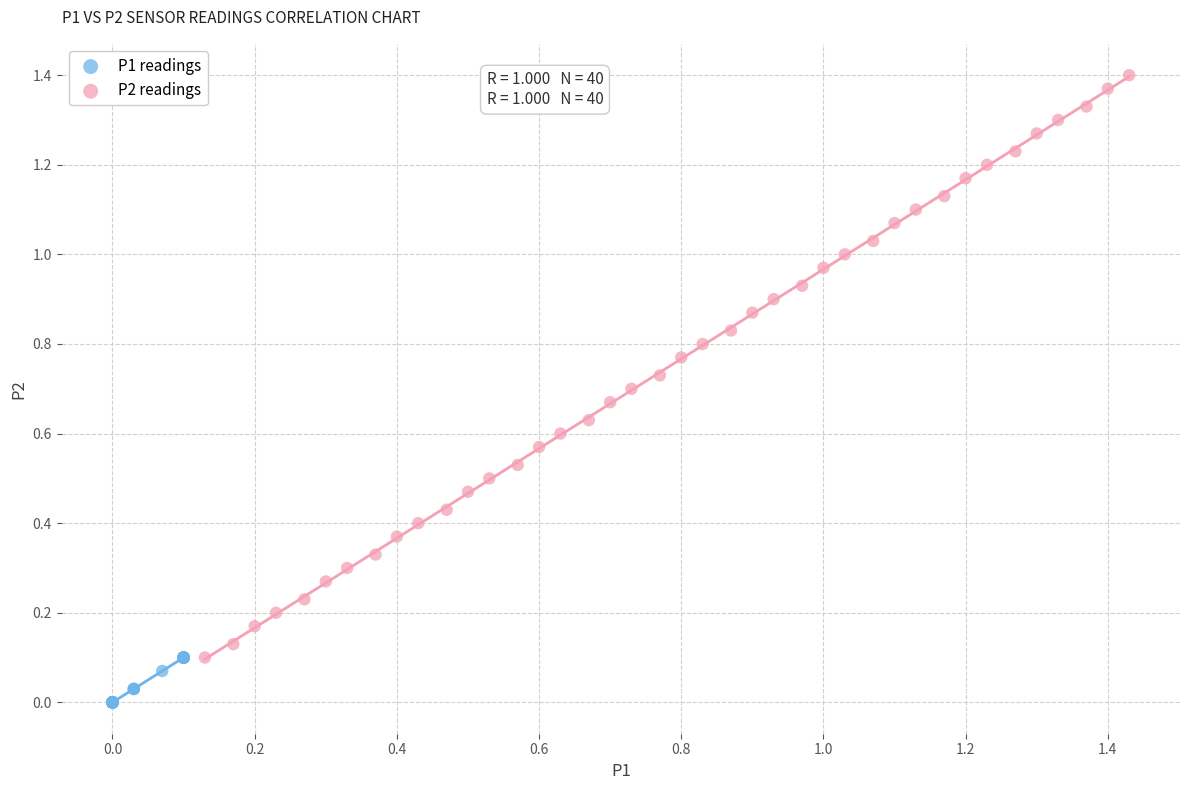

Which series reaches the maximum Y coordinate?

P2 readings